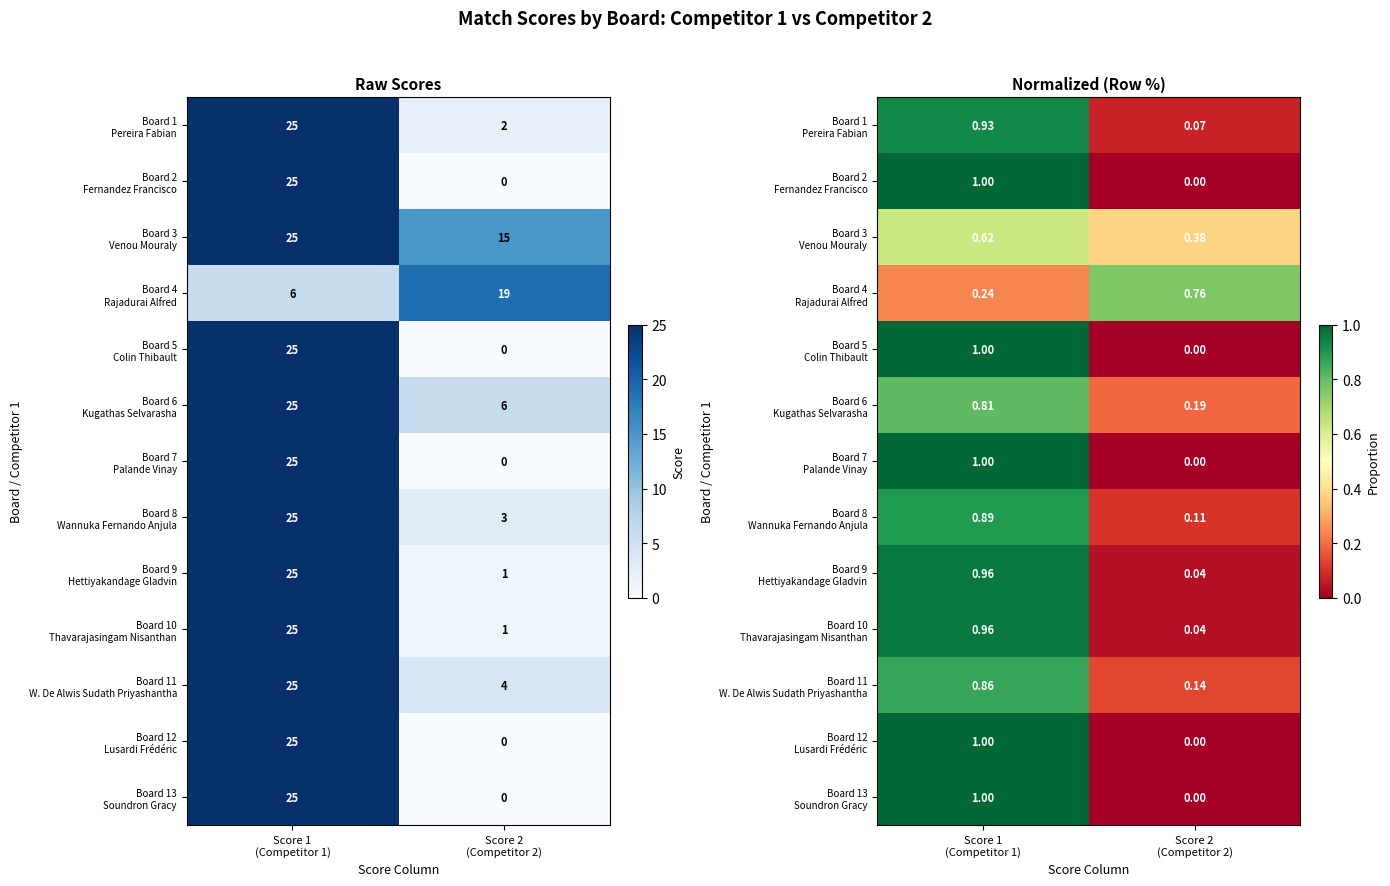

Which has a higher value, Score 2
(Competitor 2) or Score 1
(Competitor 1)?

Score 1
(Competitor 1)